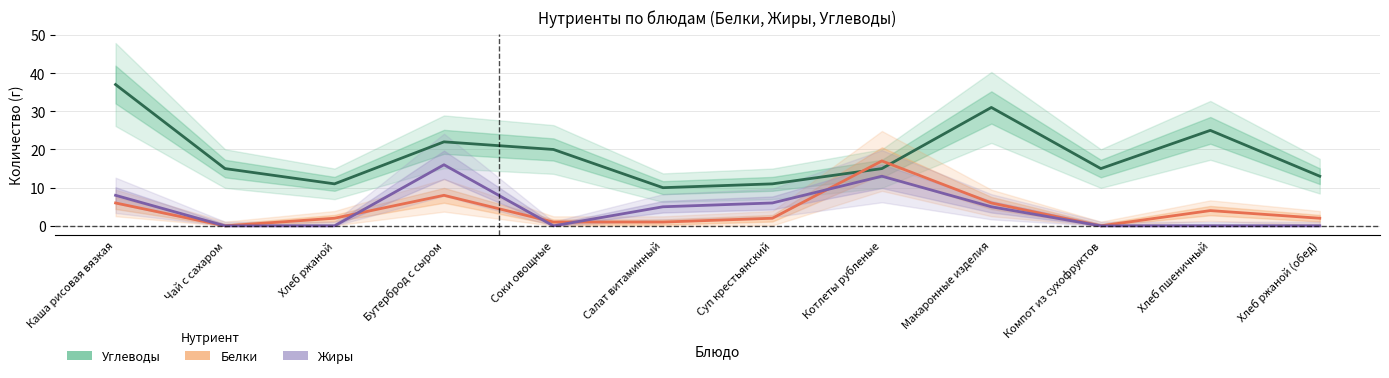

Which has a higher value, Макаронные изделия or Бутерброд с сыром?

Макаронные изделия